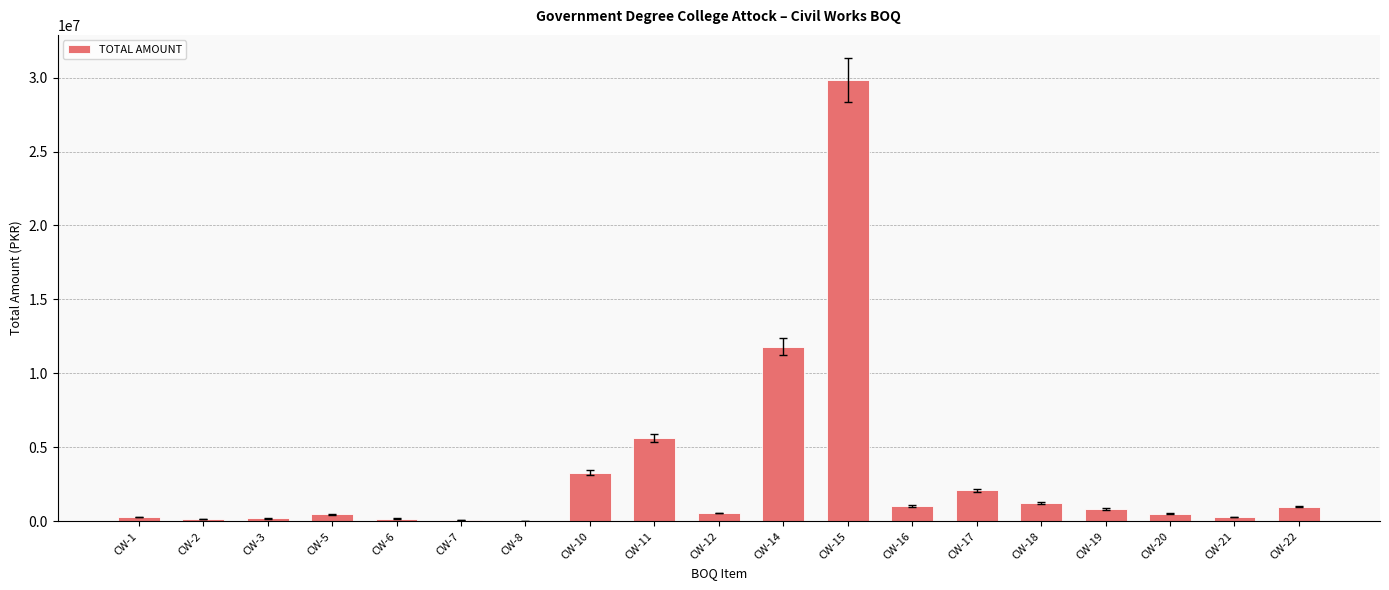

Is it true that the value at CW-17 is 2090309.9?

True